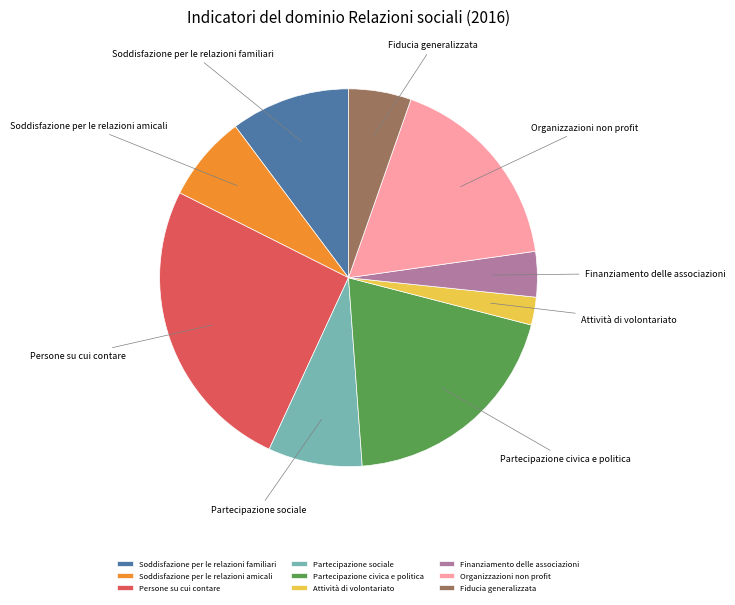

The Fiducia generalizzata slice represents 5% of the pie. True or false?

True